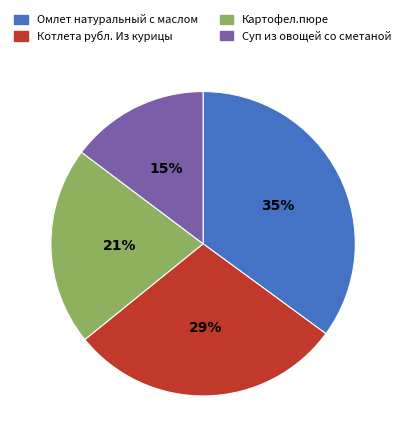

Is it true that Омлет натуральный с маслом is 49% of the pie?

False